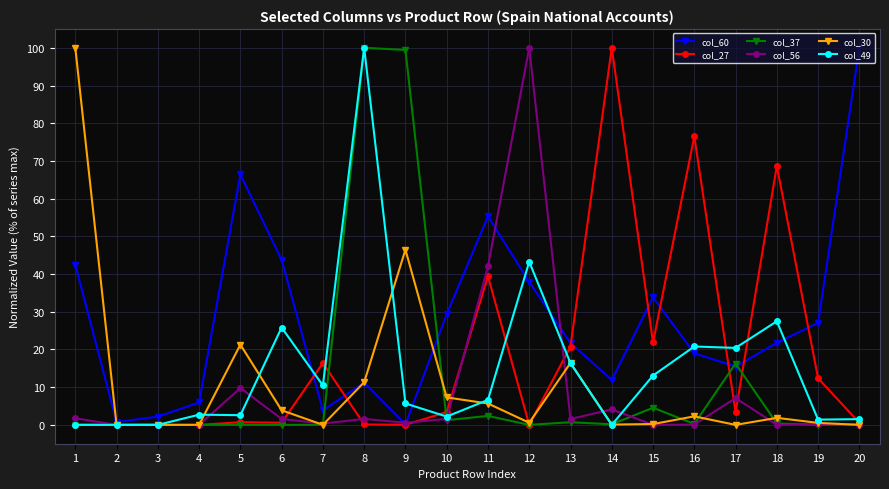

Which series has the largest total across all categories?

col_60